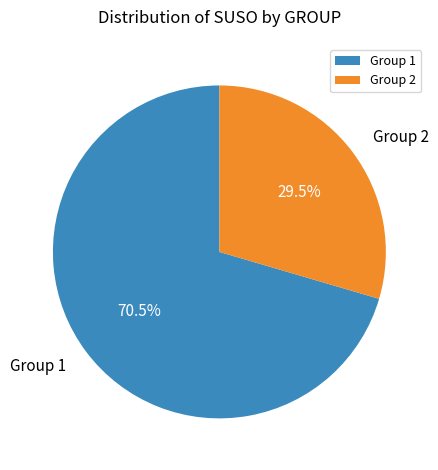

To the nearest percent, what is the average slice percentage?

50%